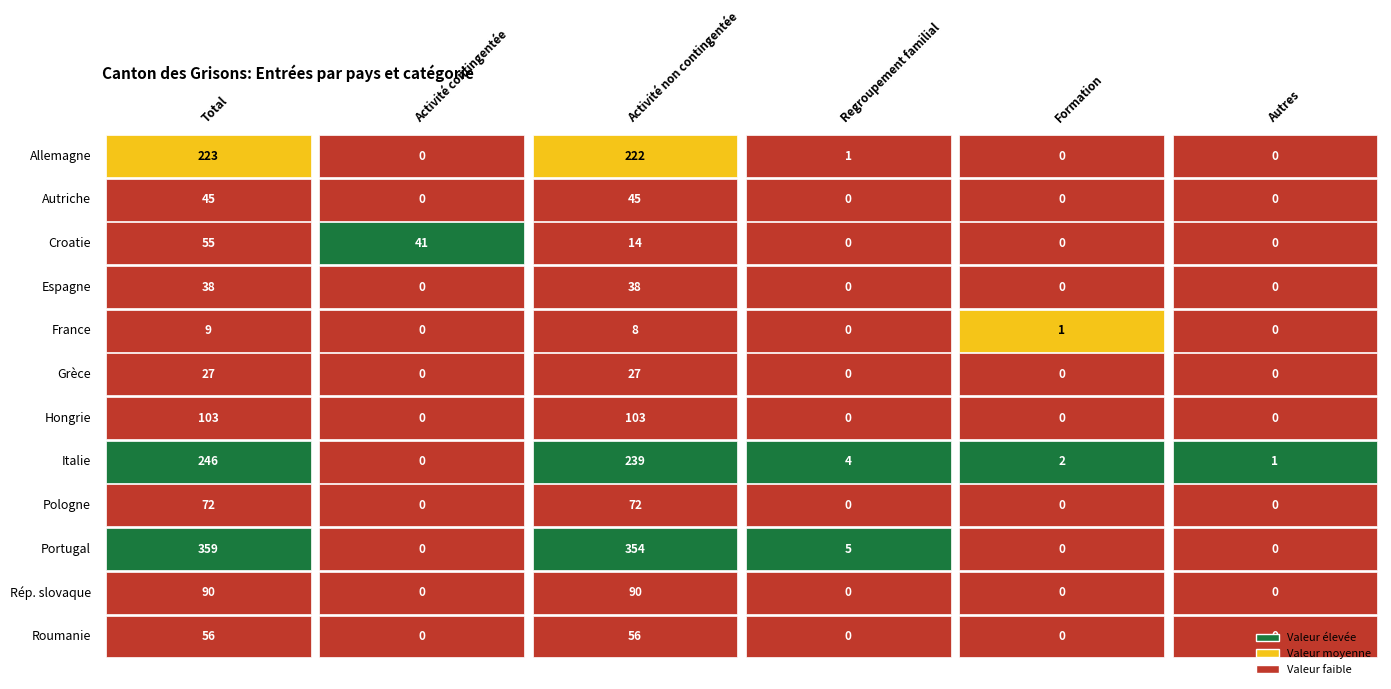

What is the total value across all series at 3?

10